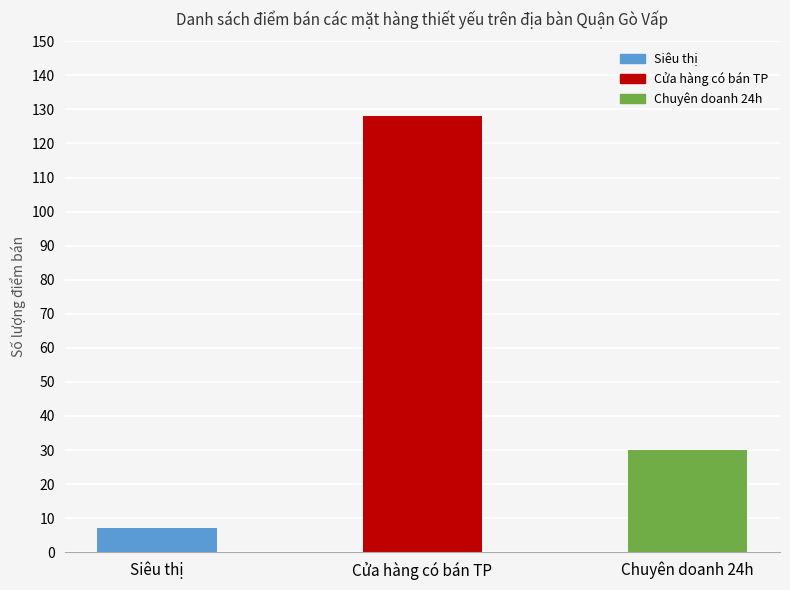

Which label corresponds to the largest value in the chart?

Cửa hàng có bán TP